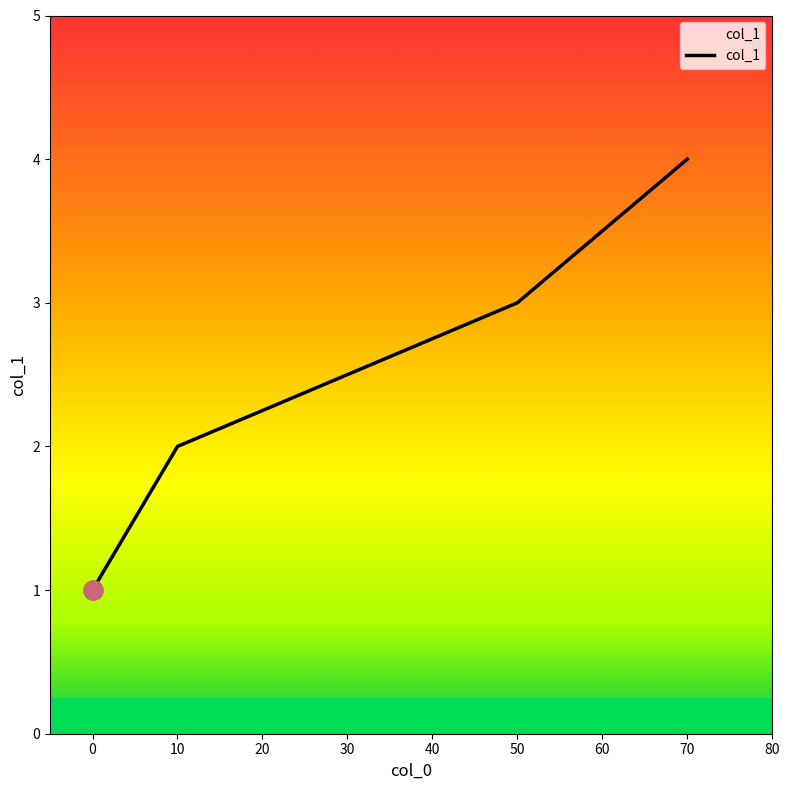

True or false: the data shows 2 at 0.

False